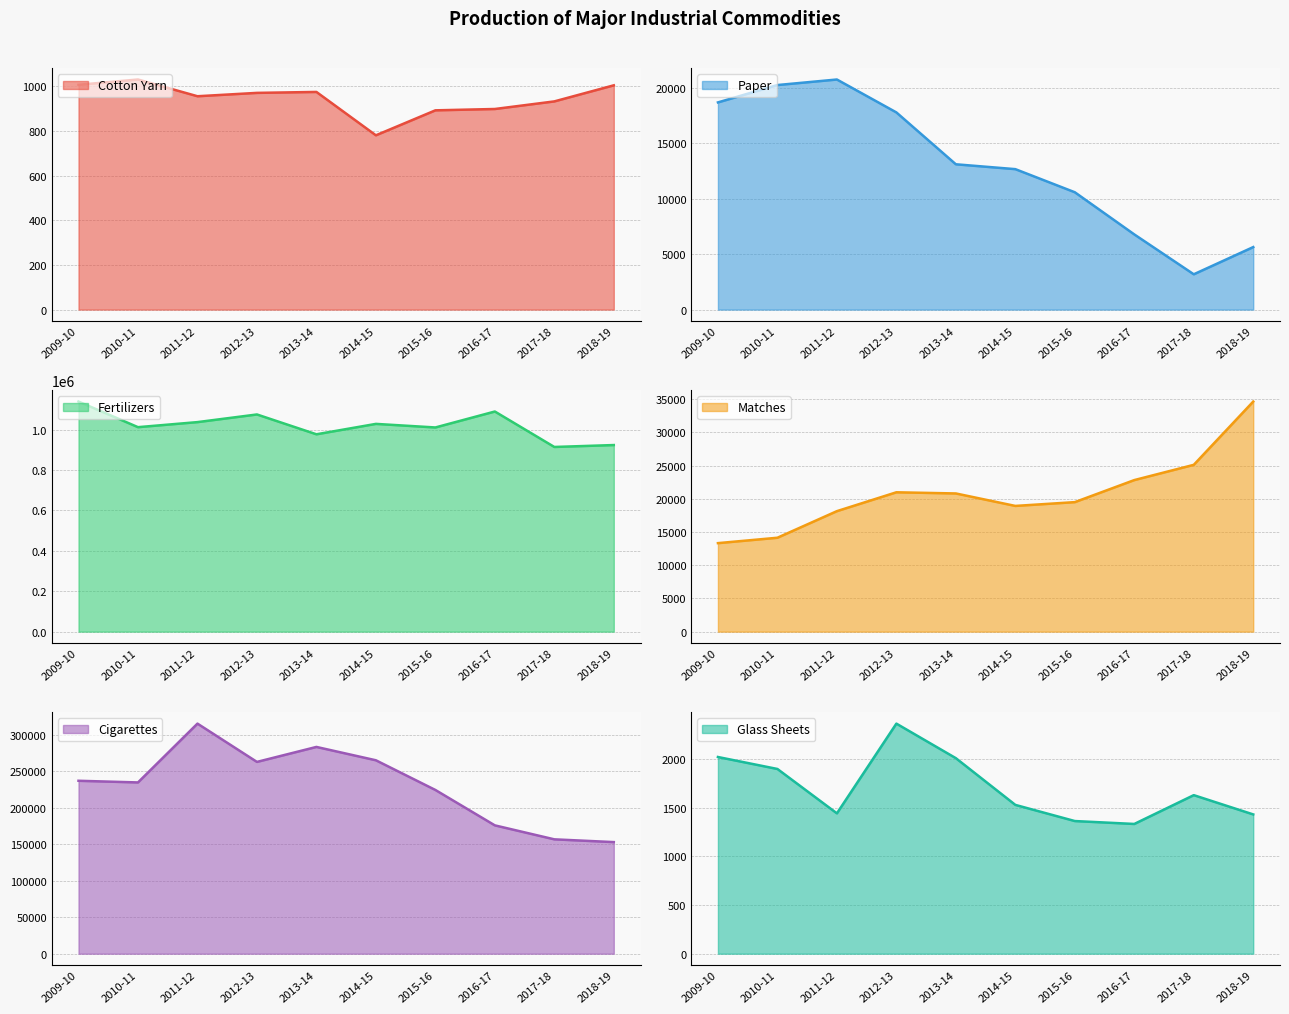

True or false: Cigarettes has more than 2 interior local peaks.

False